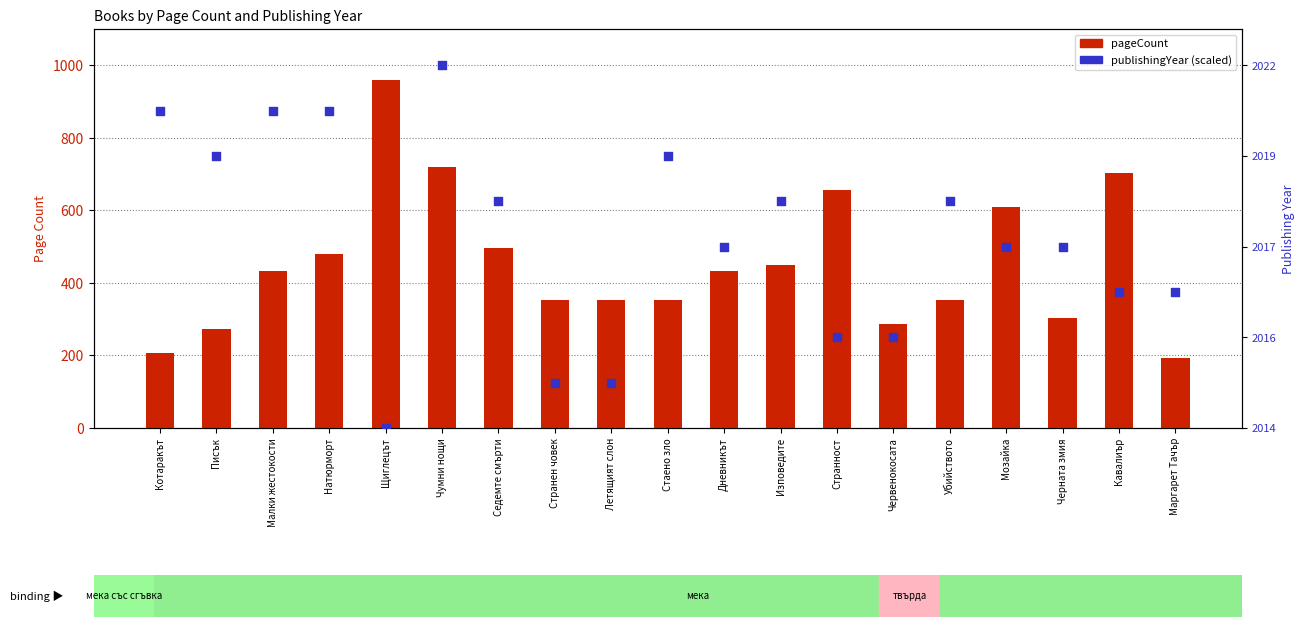

Which series contains the highest Y value?

pageCount